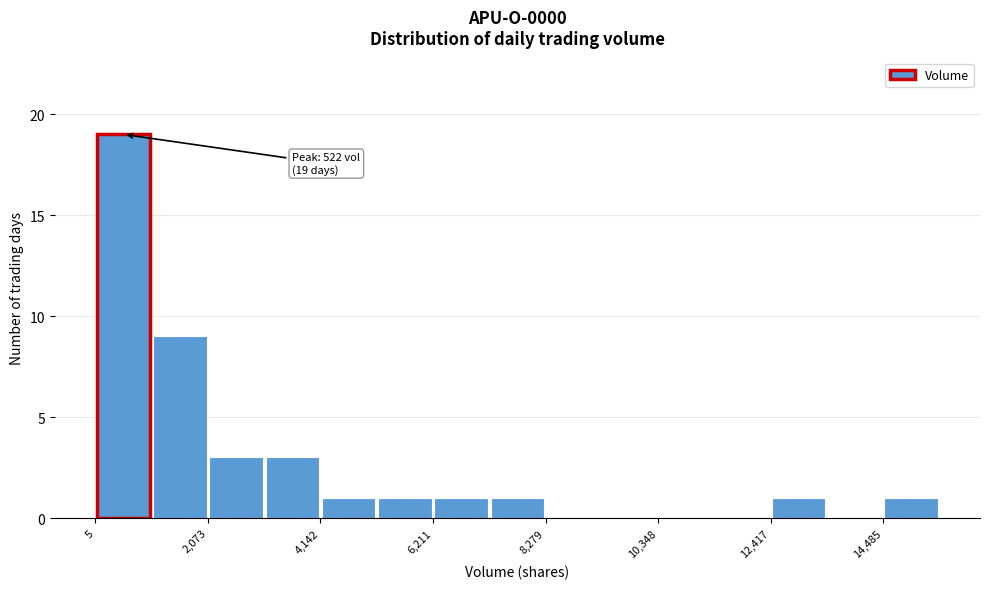

Around what value on the x-axis is the tallest bar? Give the approximate position of its centre, as read against the axis.

500